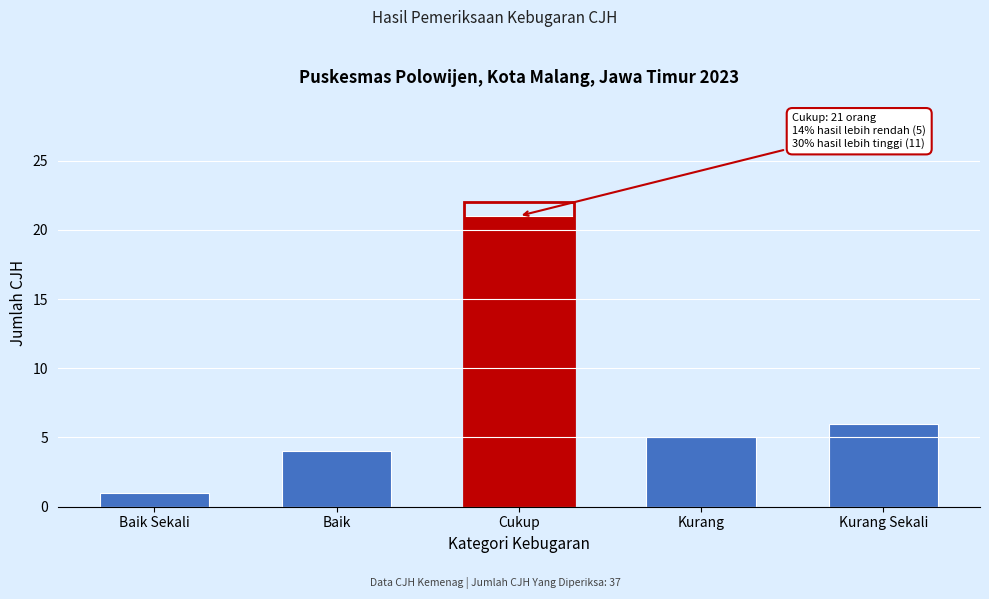

Reading left to right, list all the values displayed in this chart.

1	4	21	5	6